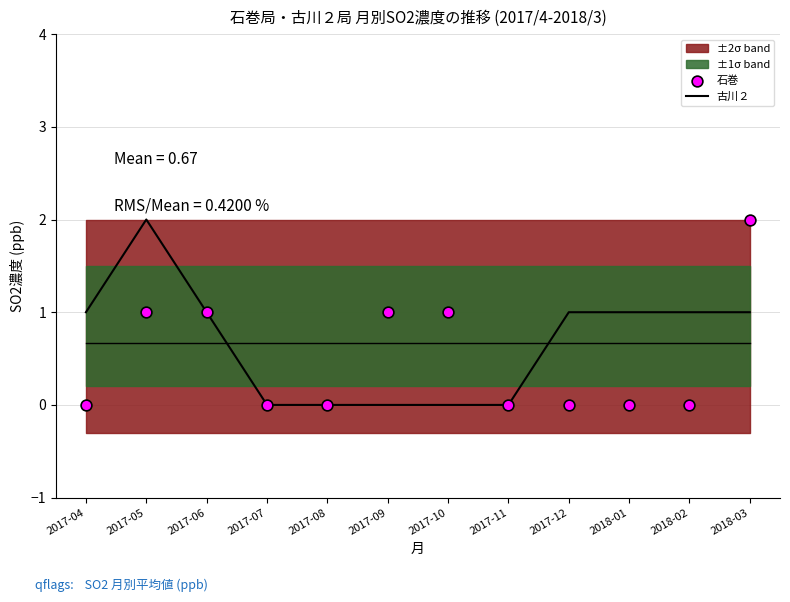

Is the value of 石巻 at 2017-10 greater than the value of 古川２ at 2017-05?

No